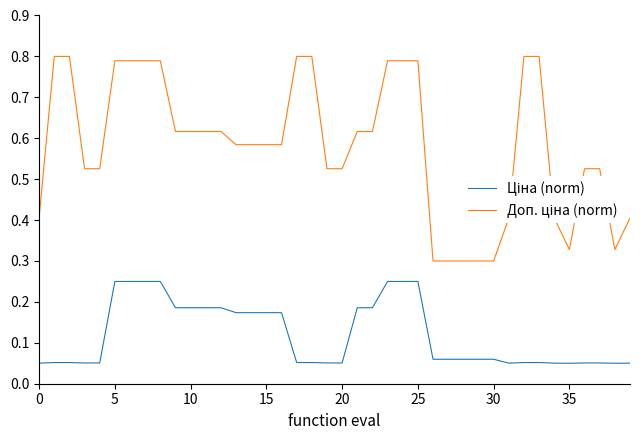

Which category has the lowest value in the Доп. ціна (norm) series?

26